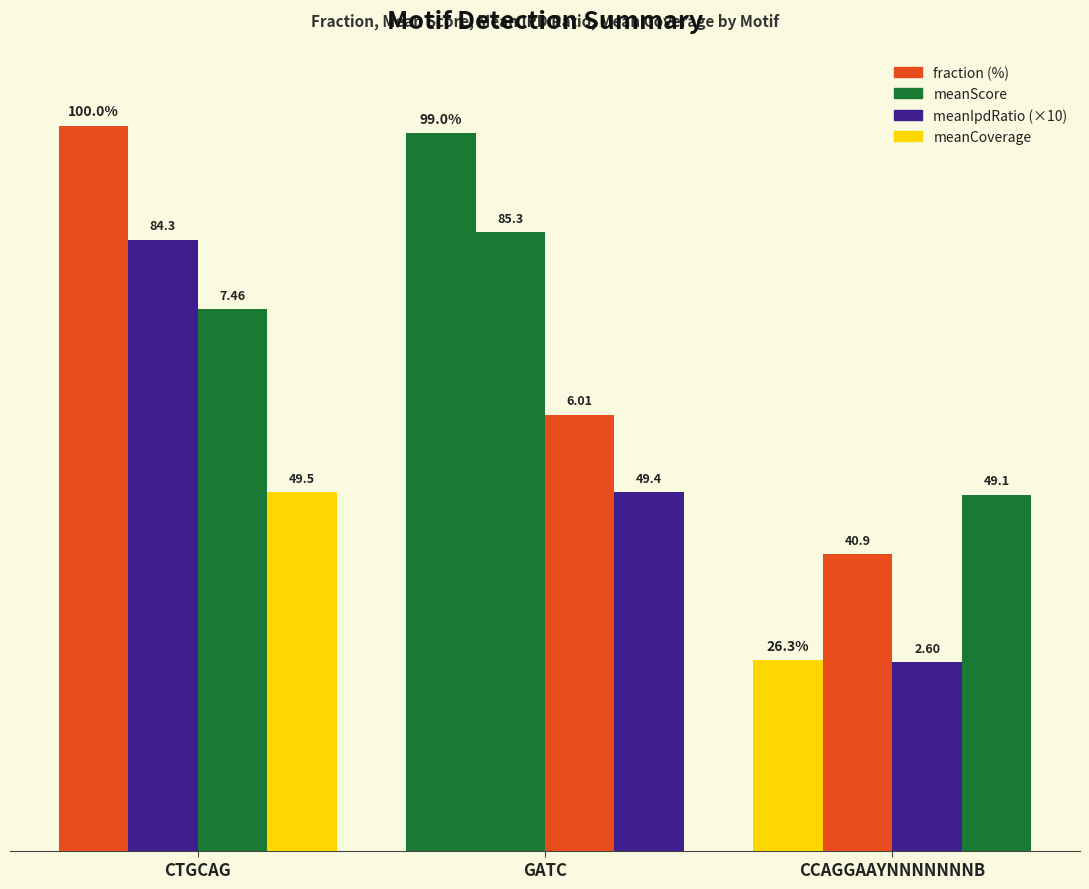

What is the approximate value of meanScore at GATC?

85.3